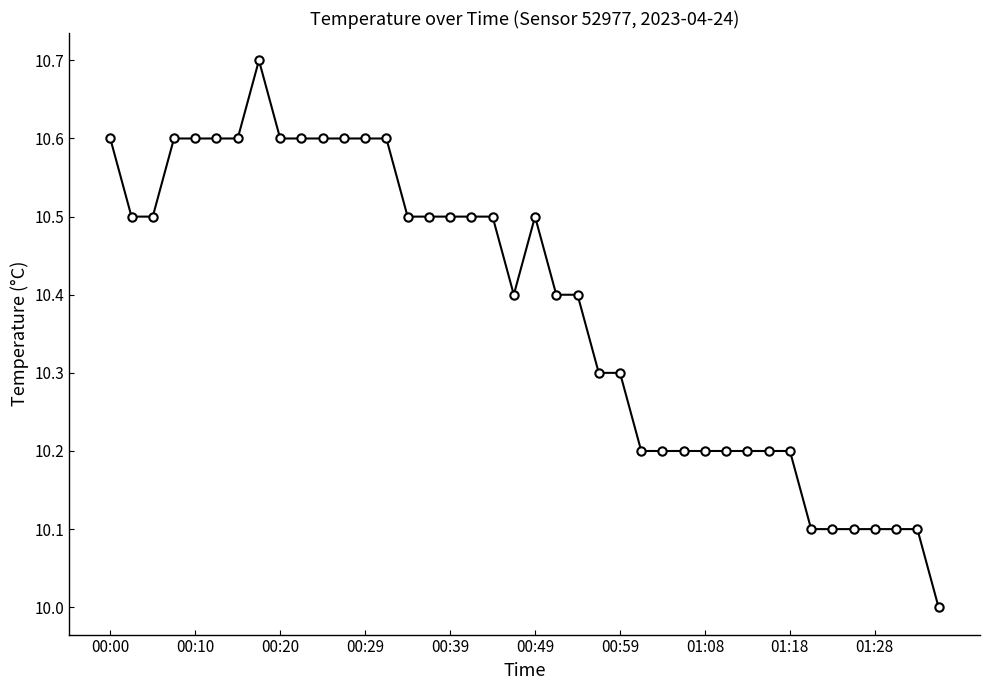

What is the minimum value shown in the chart?

10.0